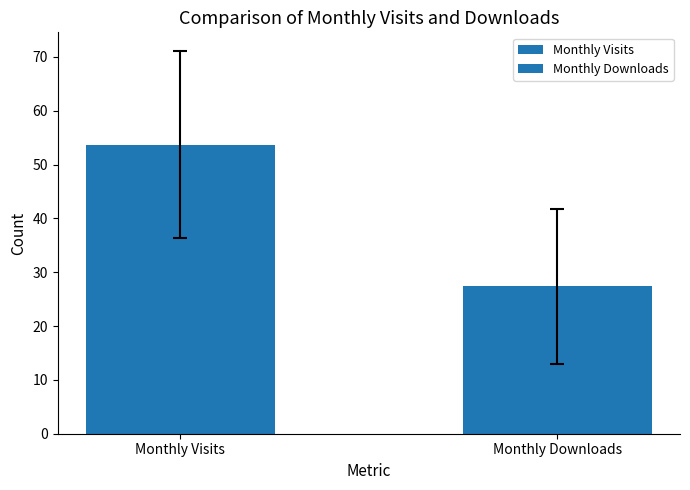

List the series in order of their overall mean, lowest first.

monthly_download_resource, monthly_visit